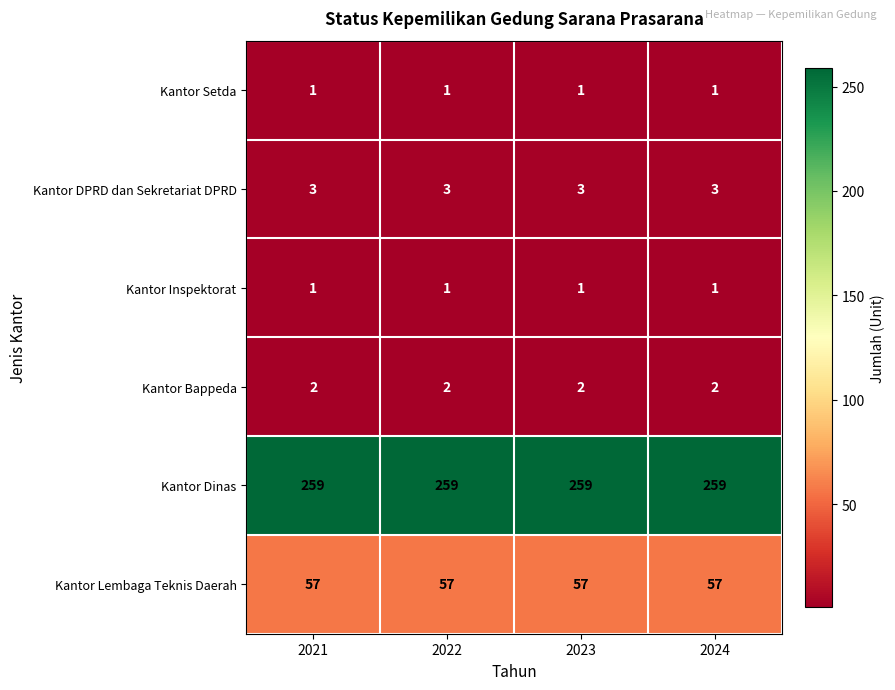

At how many categories does at least one series exceed 23?

4